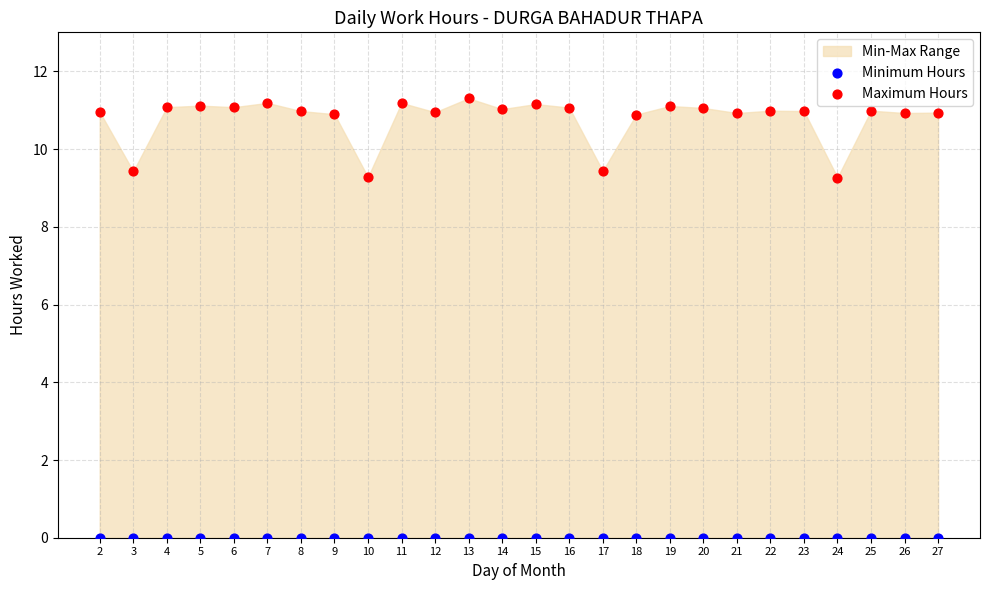

Which series reaches the maximum Y coordinate?

Maximum Hours